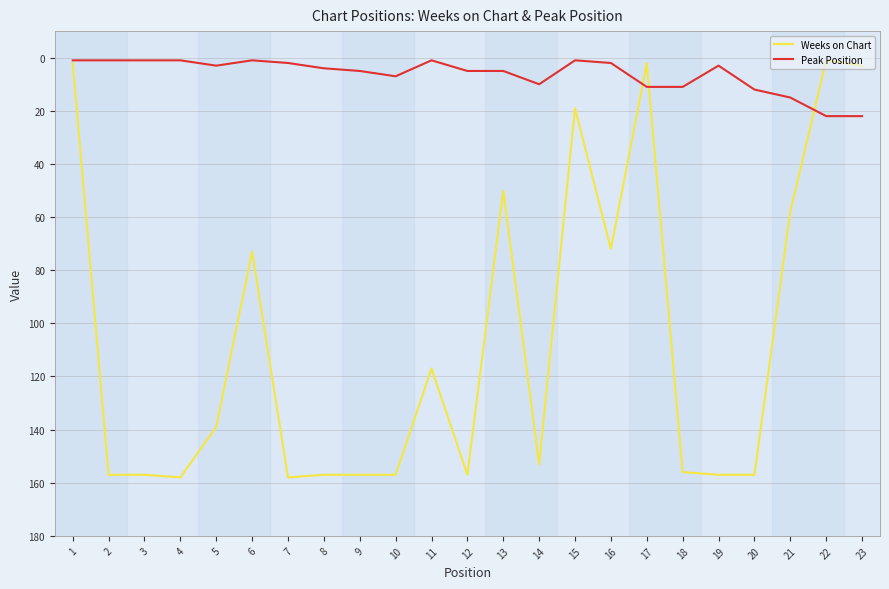

The Weeks on Chart series shows 2 at 1. True or false?

True